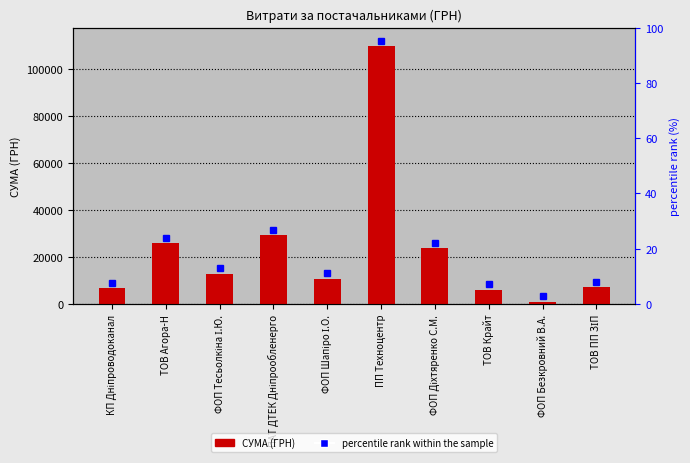

What is the difference between the second highest and minimum values?

28453.8